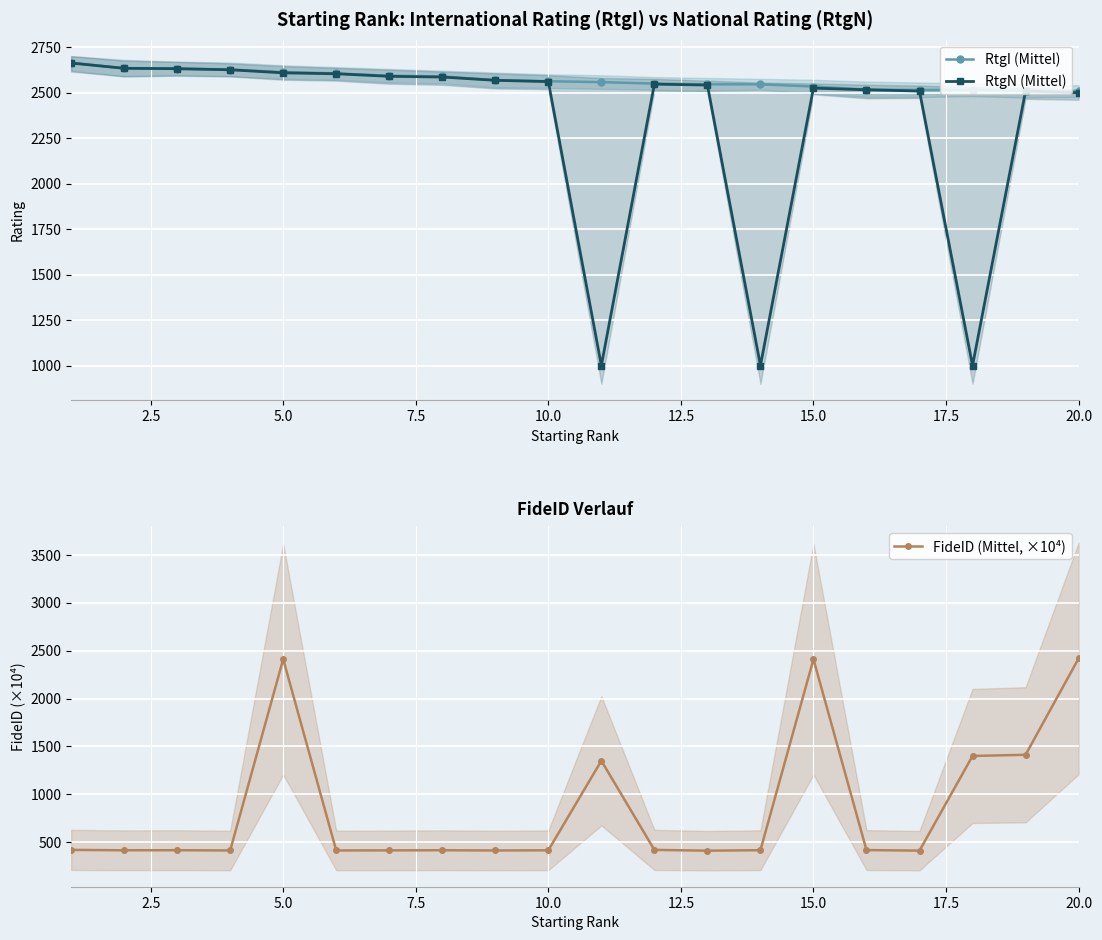

What is the minimum value for FideID (Mittel, ×10⁴)?

410.9